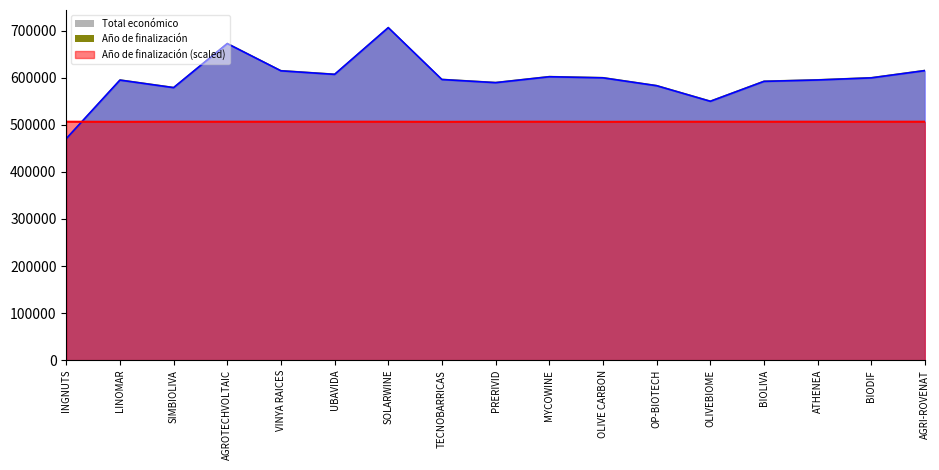

The Total económico series shows 583223.0 at OP-BIOTECH. True or false?

True